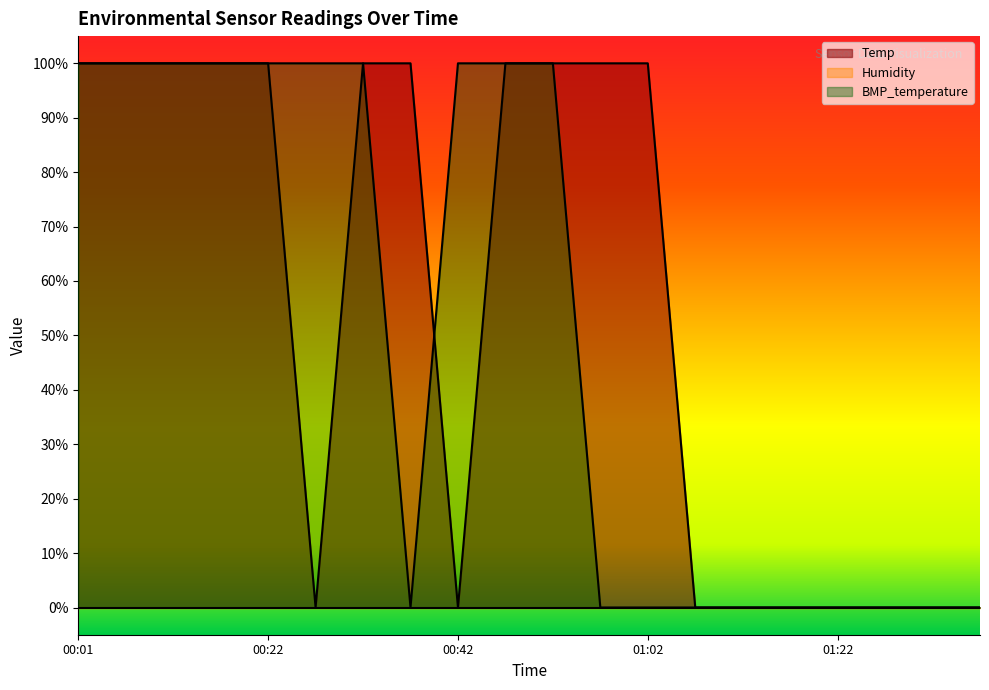

Which series changed the most between 01:07 and 01:17?

Temp